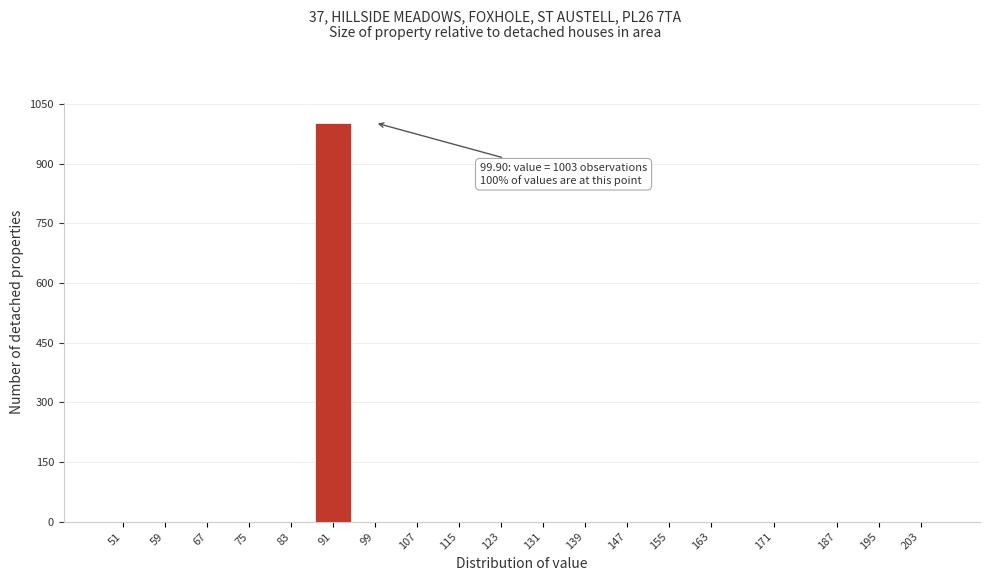

Reading left to right, what are all the values shown in this chart?

51=0	59=0	67=0	75=0	83=0	91=1003	99=0	107=0	115=0	123=0	131=0	139=0	147=0	155=0	163=0	171=0	187=0	195=0	203=0